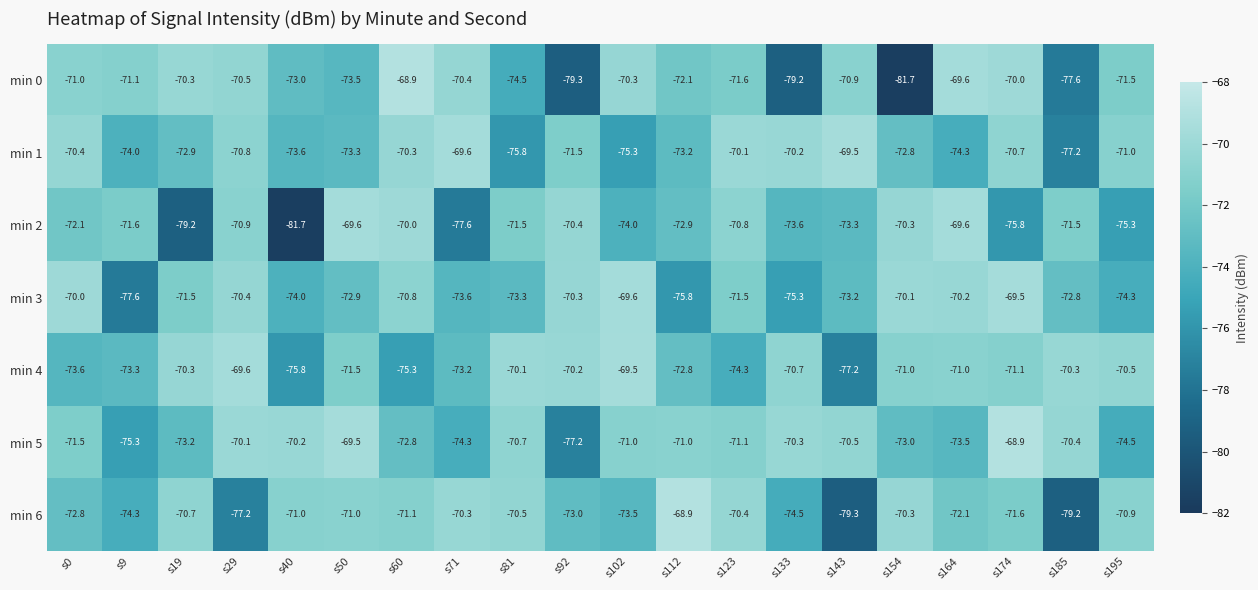

Which series changed the most between s9 and s154?

min 0